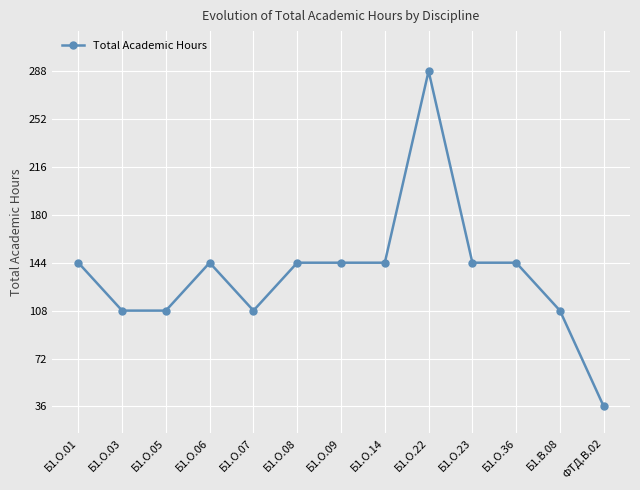

What is the smallest value displayed?

36